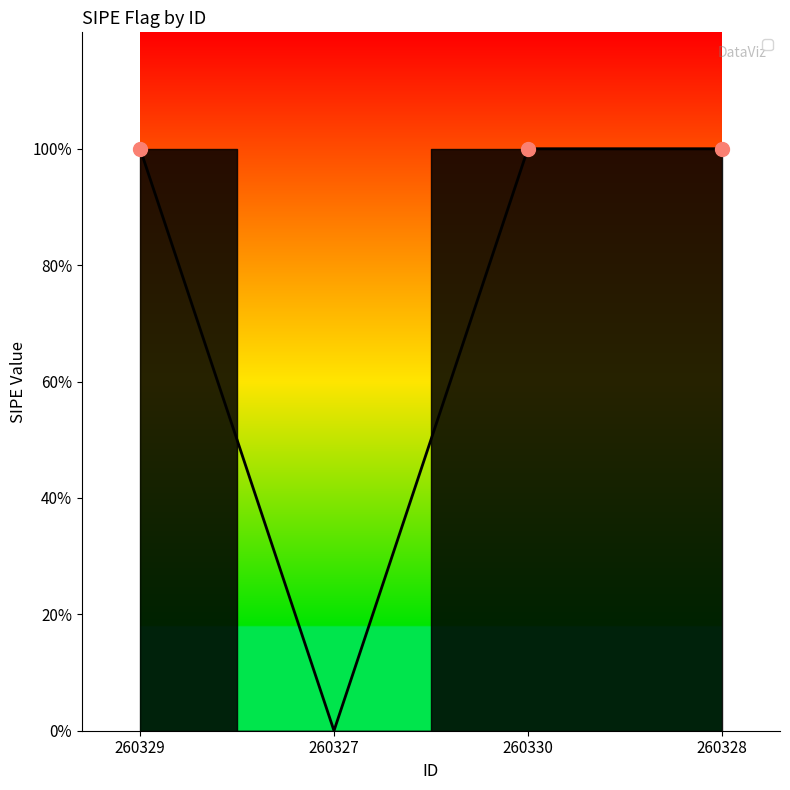

Does the chart display data point markers on the line(s)?

No